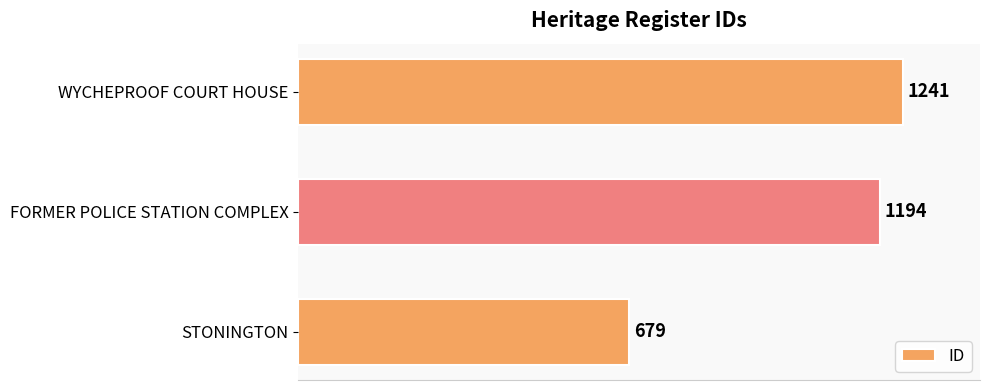

List the labels in order of value, largest first.

WYCHEPROOF COURT HOUSE, FORMER POLICE STATION COMPLEX, STONINGTON